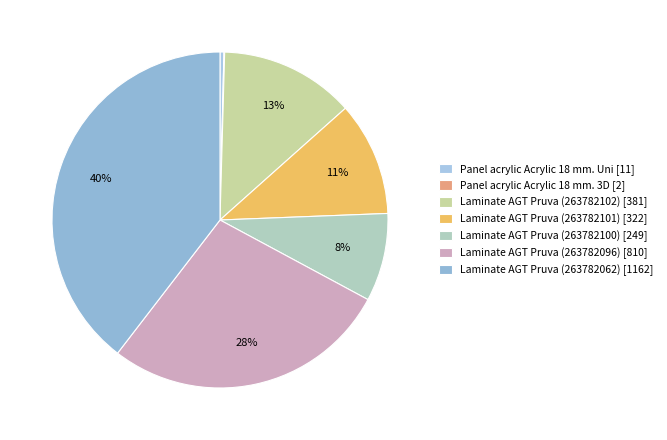

To the nearest percent, what is the difference between the largest and smallest slice percentages?

39%